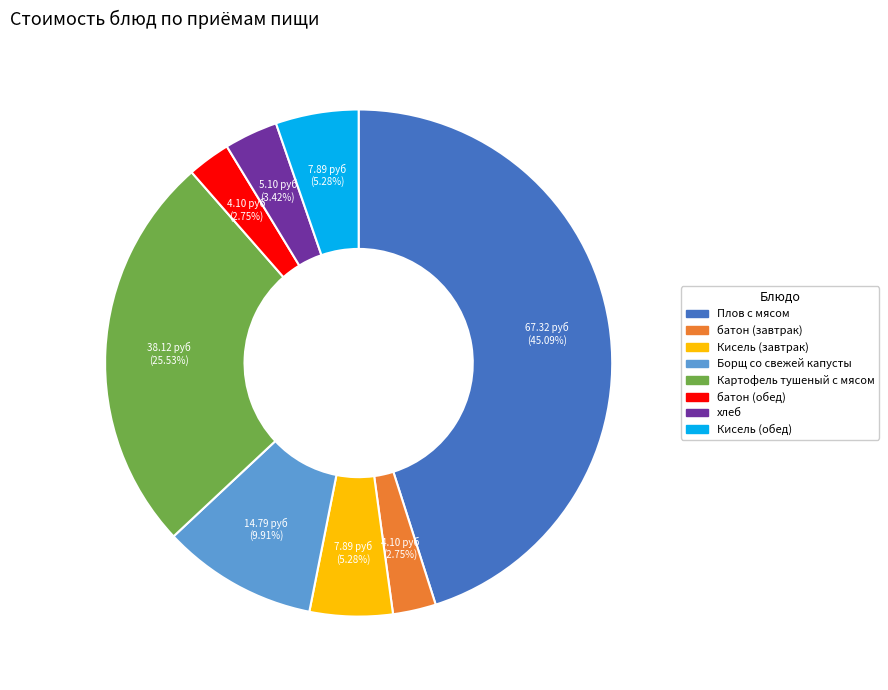

Does any single category account for the majority?

No